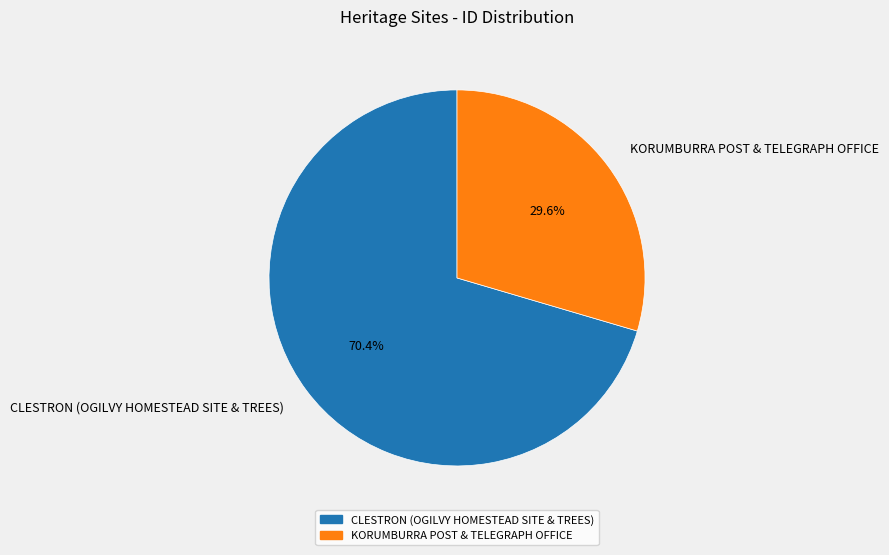

To the nearest percent, what is the difference between the CLESTRON (OGILVY HOMESTEAD SITE & TREES) and KORUMBURRA POST & TELEGRAPH OFFICE slice percentages?

41%